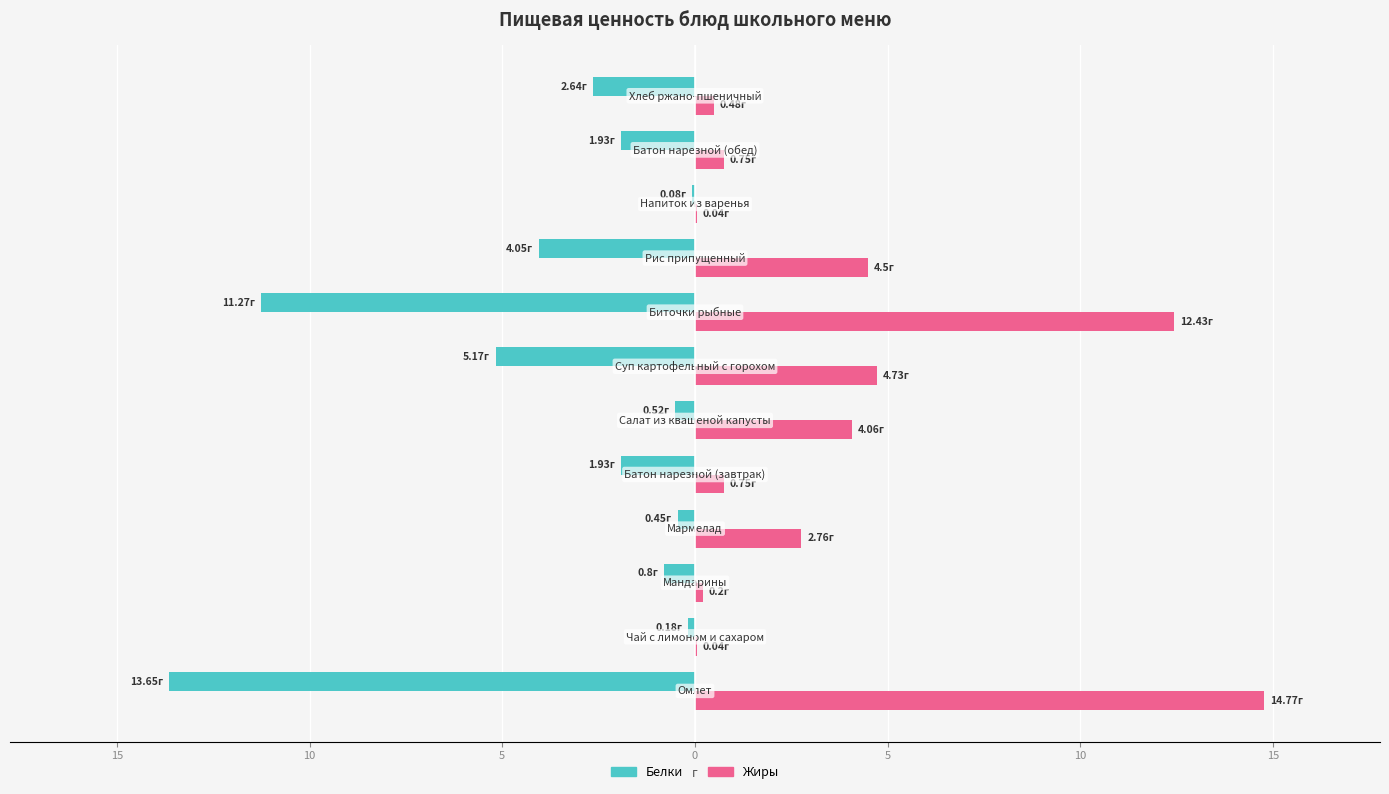

What is the value of the Белки bar at the 5th from the left?

-1.9